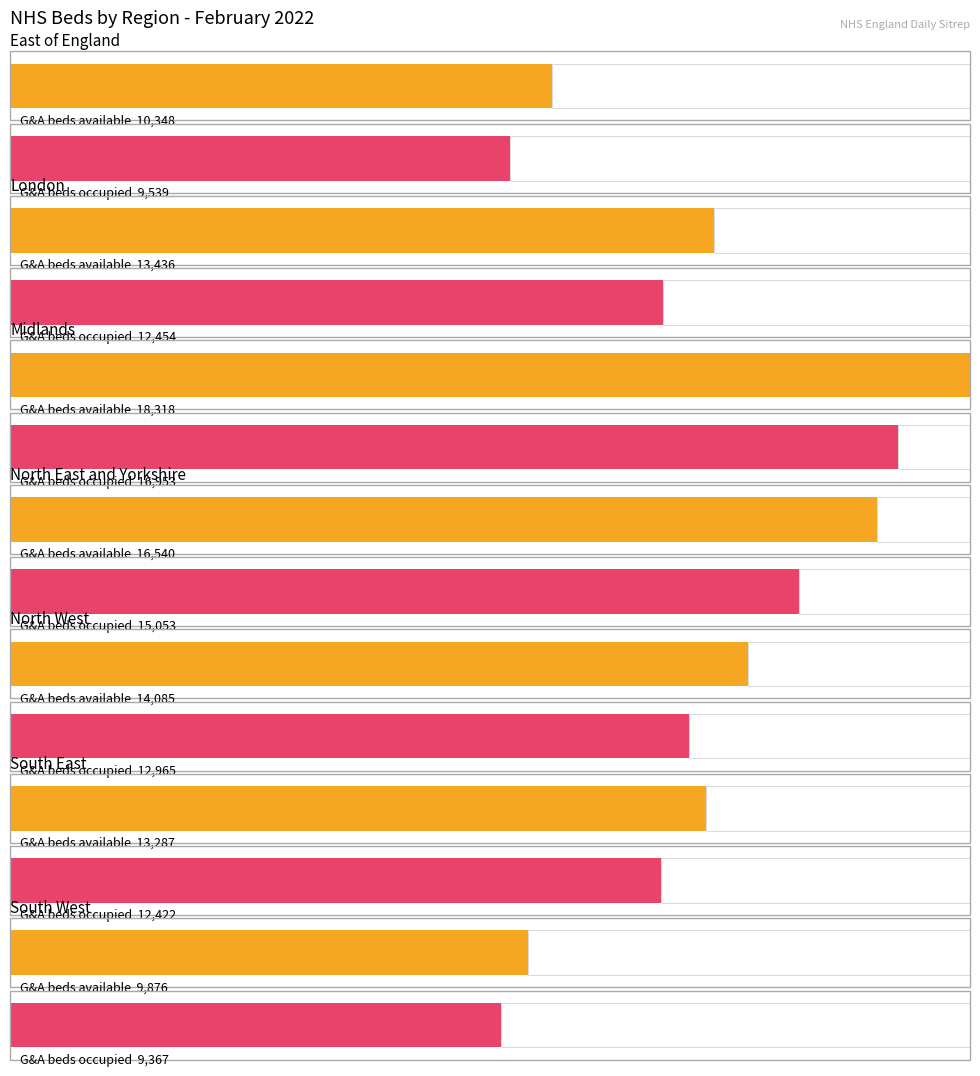

Are the bars horizontal?

Yes